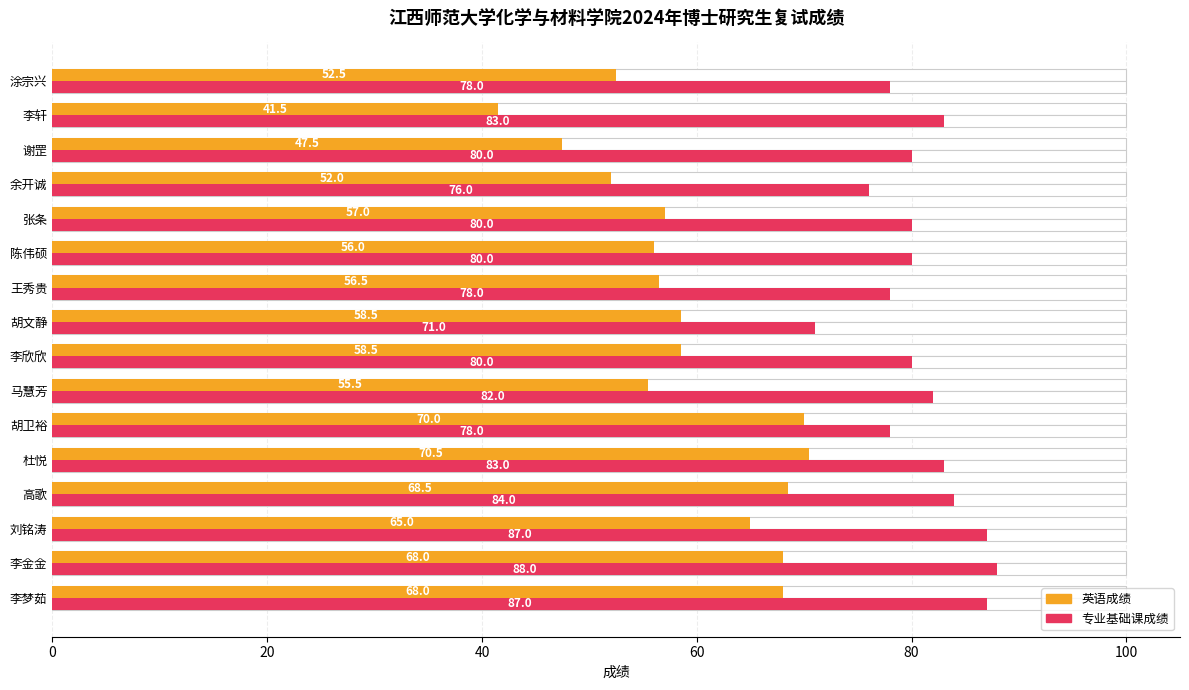

What is the spread (max minus min) of values at 杜悦?

12.5